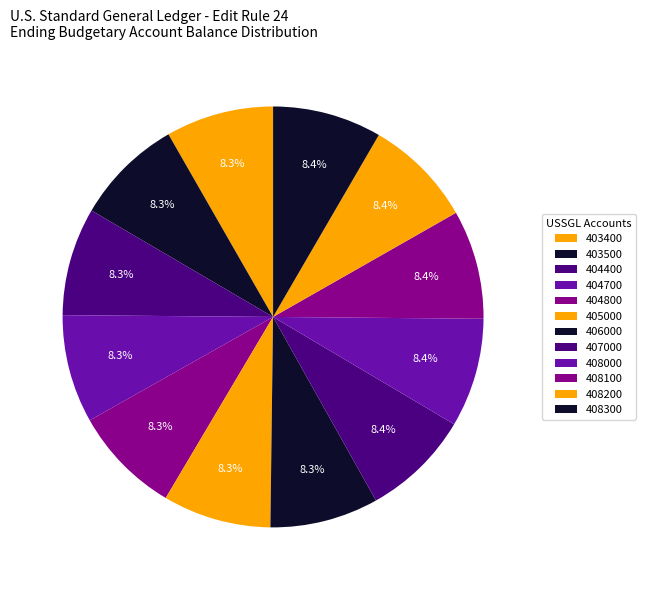

How many slices are in this pie chart?

12